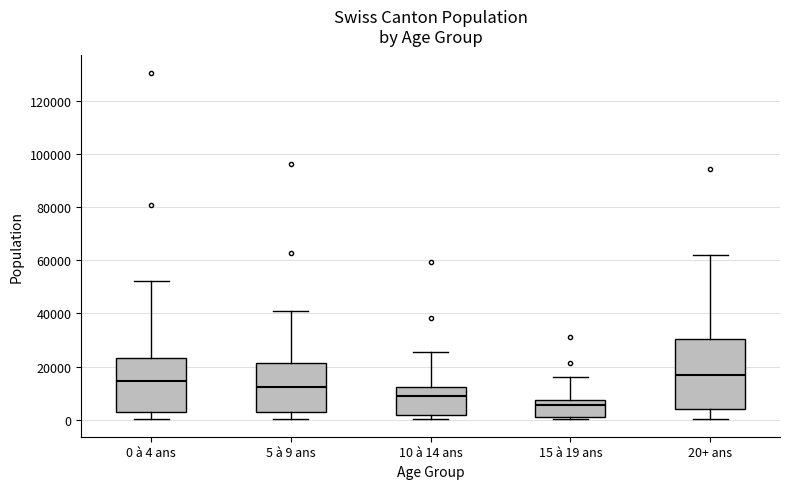

Comparing the boxes themselves (not the whiskers), which one is the tallest?

20+ ans